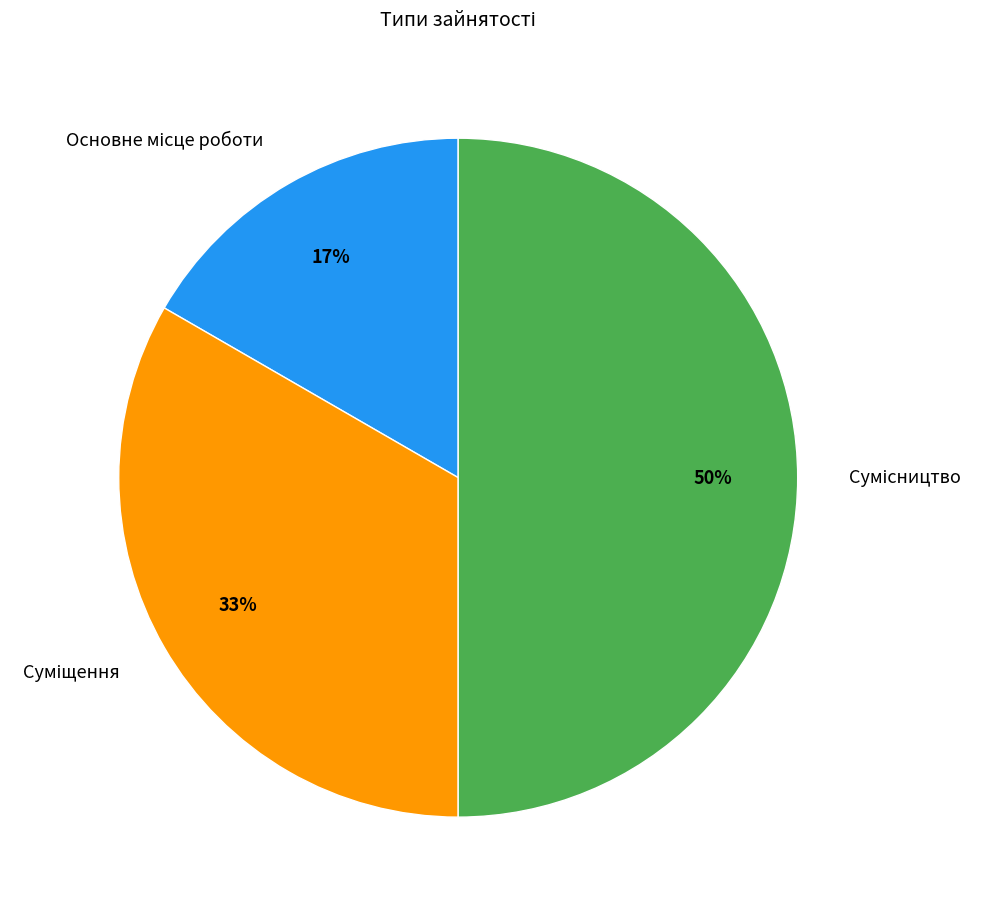

How many segments does this pie chart have?

3